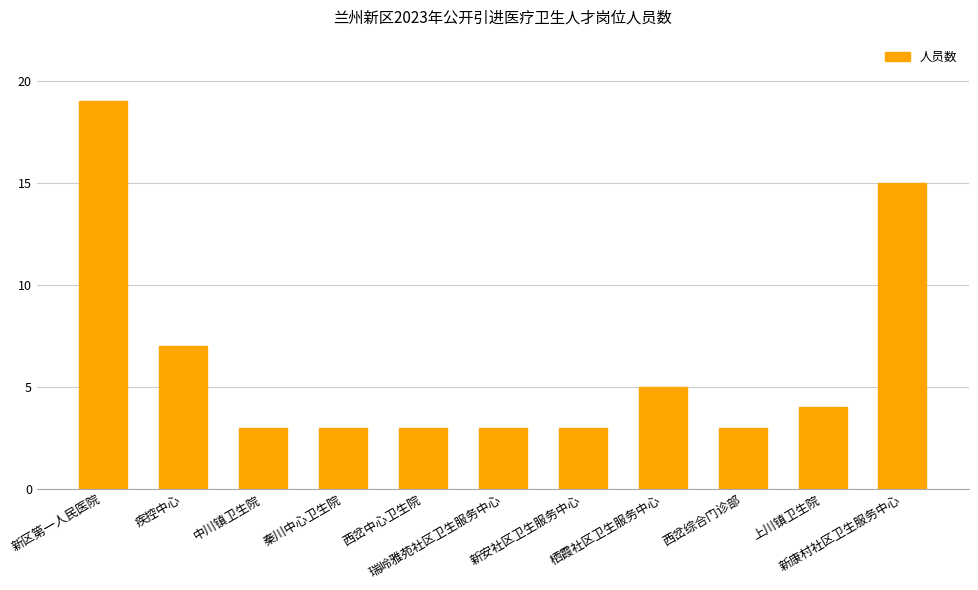

What is the approximate value at 新安社区卫生服务中心?

3